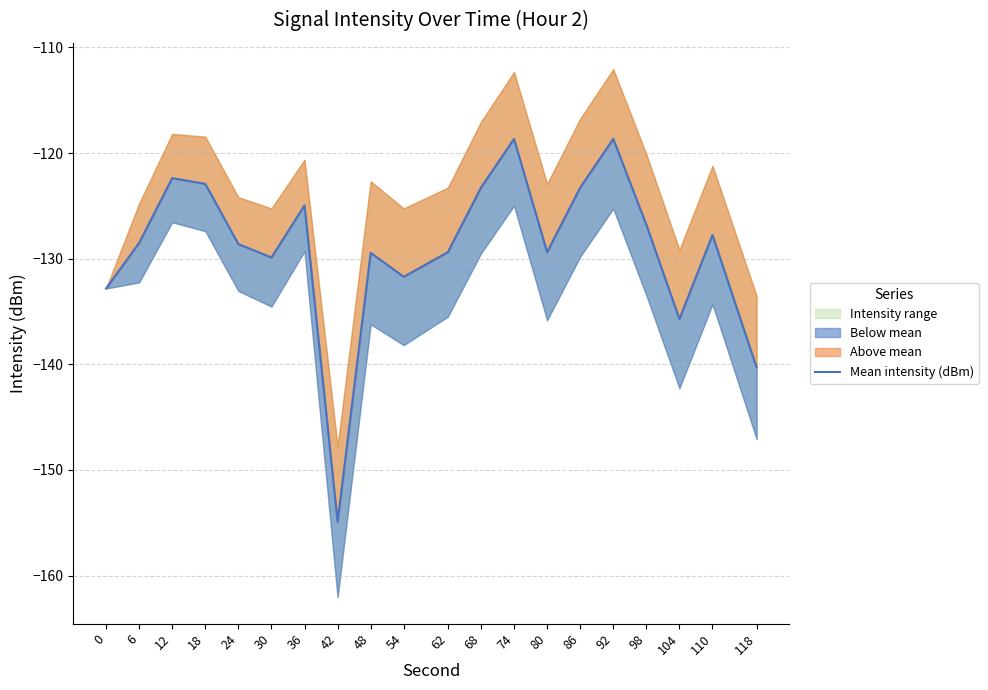

Where does the data first go above -128?

12